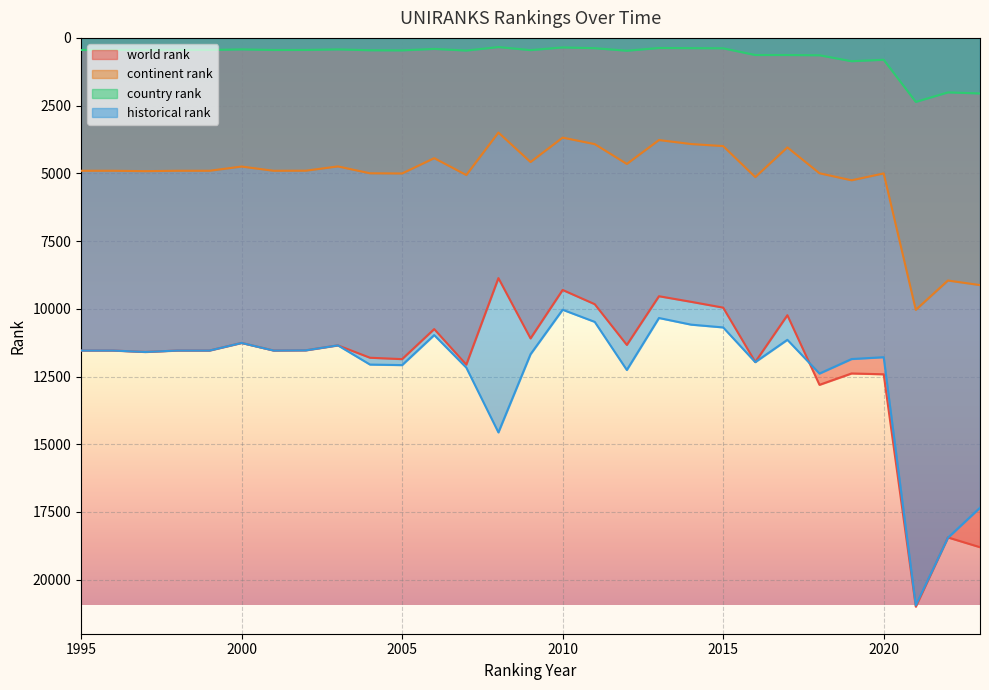

Reading left to right, transcribe all the data shown in this chart.

world rank: 11541	11541	11594	11541	11541	11261	11541	11533	11350	11807	11858	10749	12062	8867	11093	9305	9830	11334	9536	9742	9957	11964	10237	12807	12387	12418	20996	18440	18801
continent rank: 4905	4905	4919	4905	4905	4749	4905	4902	4744	4998	5005	4439	5062	3494	4582	3681	3921	4653	3771	3918	3994	5138	4042	4997	5256	5003	10038	8956	9125
country rank: 446	446	449	446	446	424	446	445	424	456	461	406	467	338	451	352	380	473	372	379	384	632	632	641	861	807	2362	2012	2050
historical rank: 11541	11541	11594	11541	11541	11261	11541	11533	11350	12059	12079	10971	12171	14563	11678	10035	10483	12259	10340	10585	10688	11969	11145	12391	11855	11787	20947	18453	17344